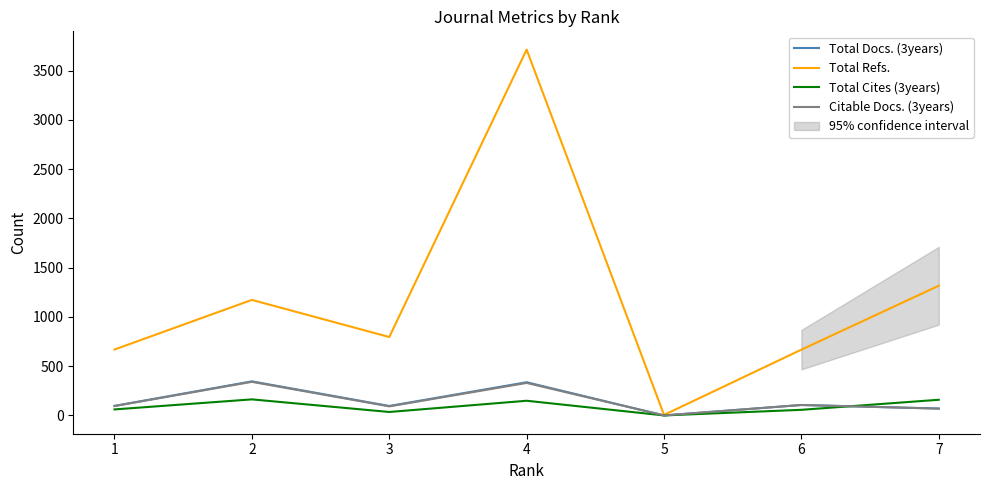

What is the maximum value shown in the chart?

3714